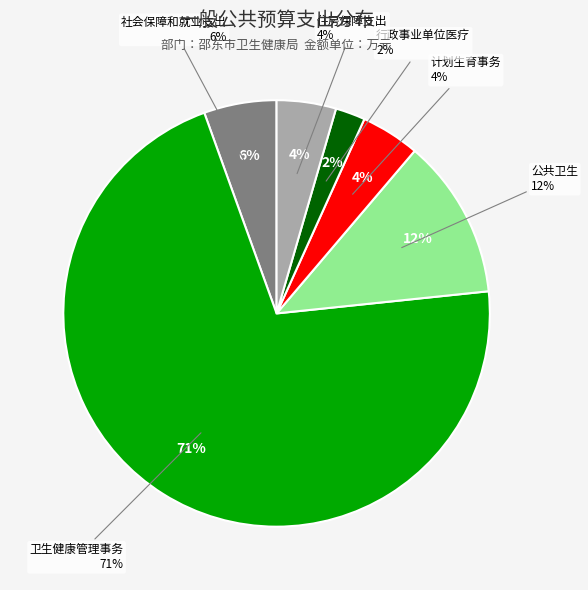

What is the smallest slice in the pie chart?

行政事业单位医疗